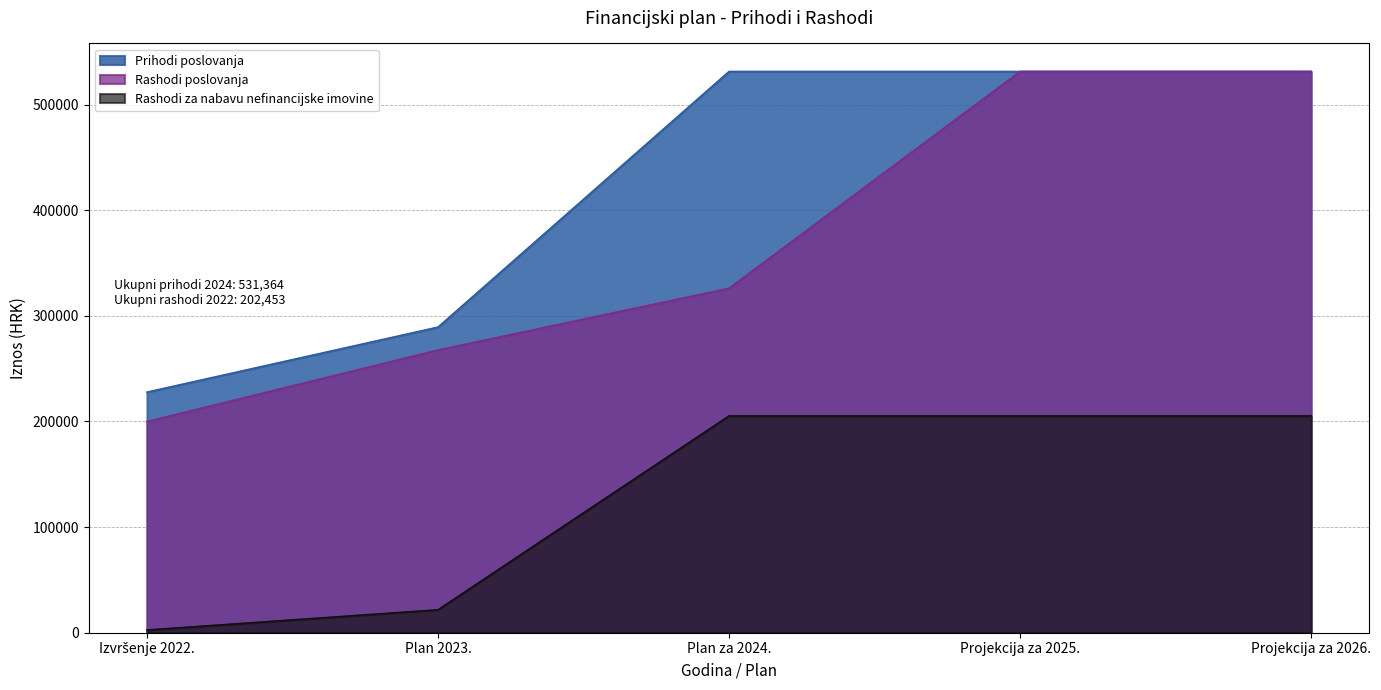

What is the label of the 4th point from the right?

Plan 2023.